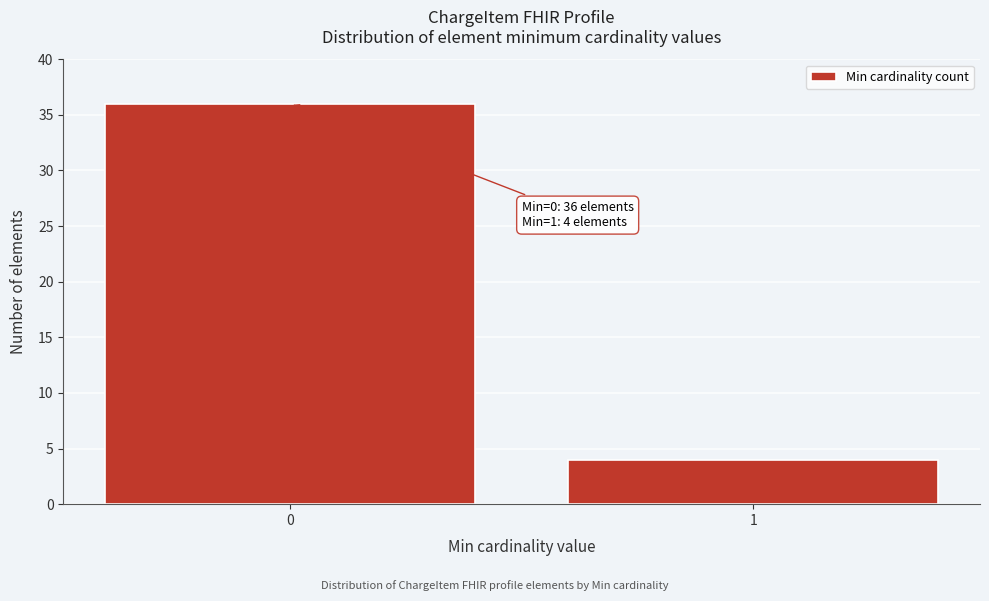

Reading left to right, what are all the values shown in this chart?

36	4